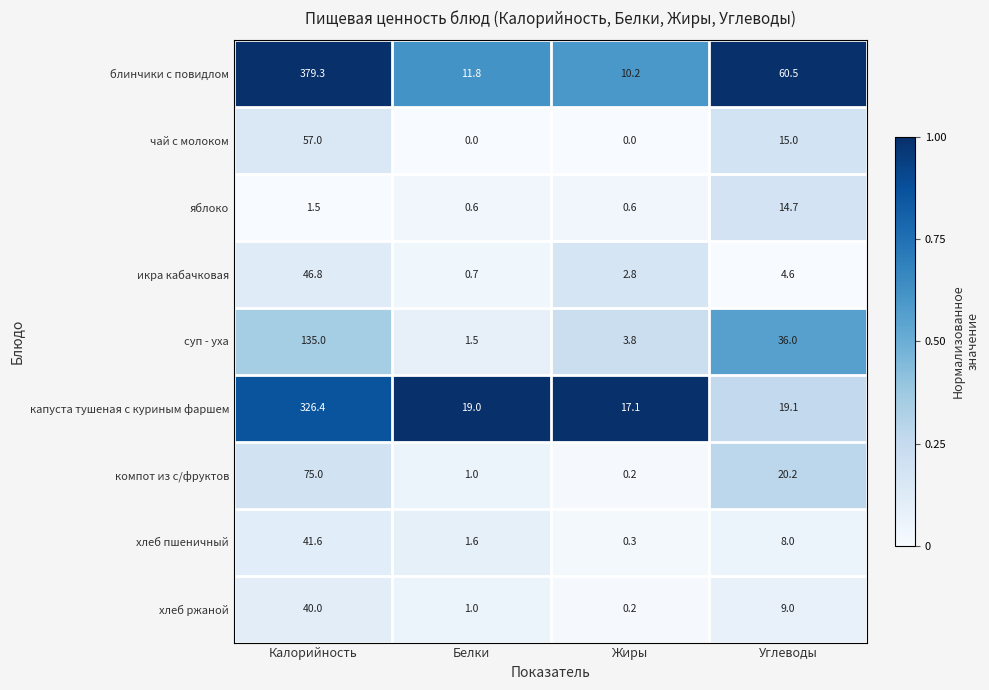

Where is хлеб ржаной nearest to the value 20?

Углеводы